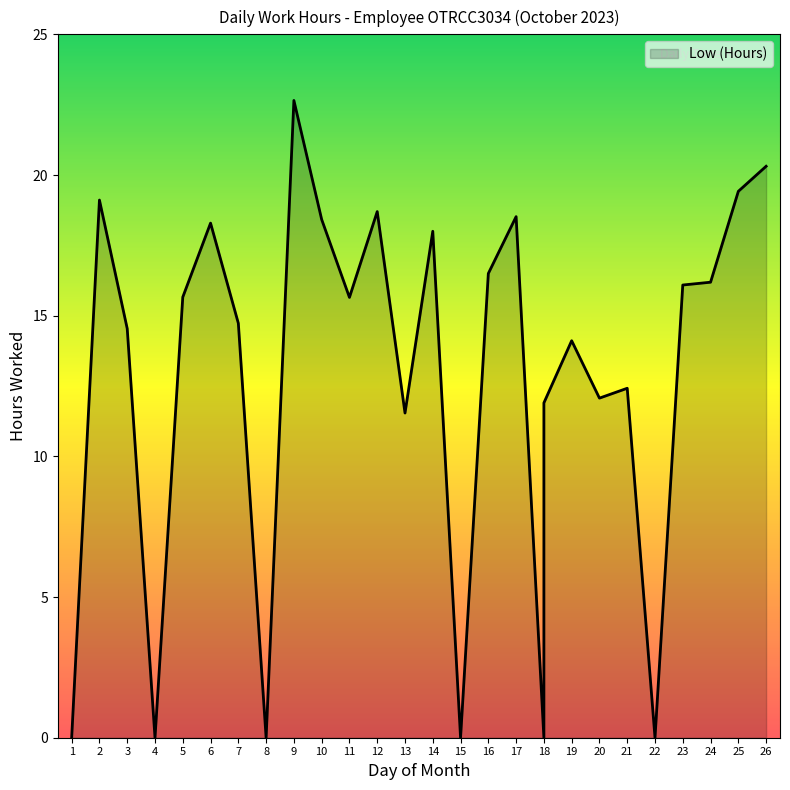

True or false: the data shows 8.7 at 26.

False